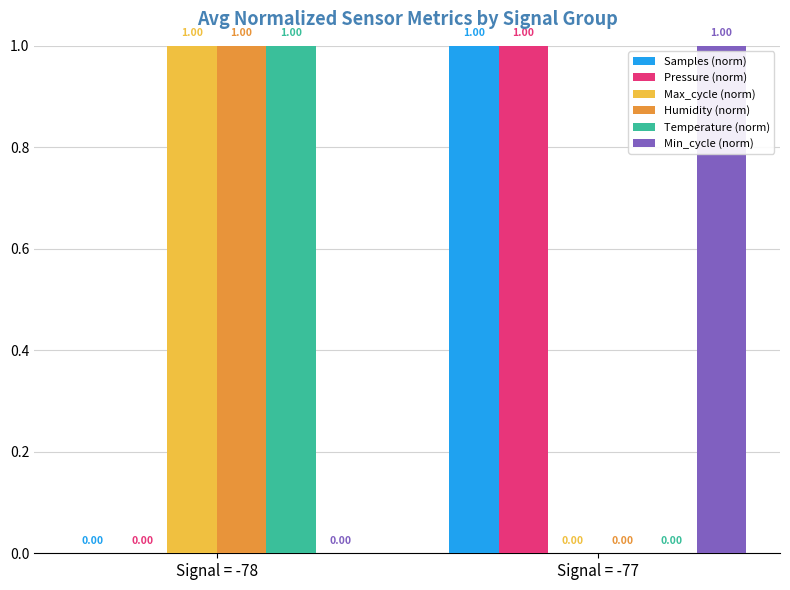

What is the sum of all Samples (norm) values?

1